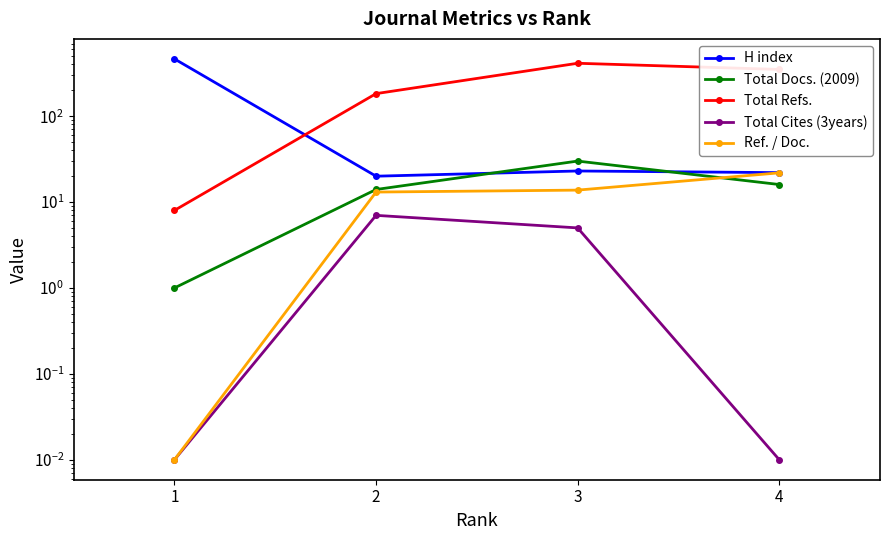

Rank the categories by Total Cites (3years) value from highest to lowest.

2, 3, 1, 4